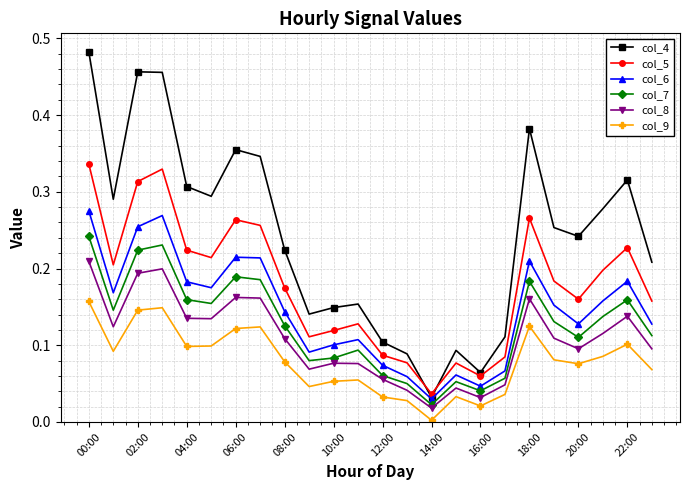

Rank the series by their maximum value, from lowest to highest.

col_9, col_8, col_7, col_6, col_5, col_4